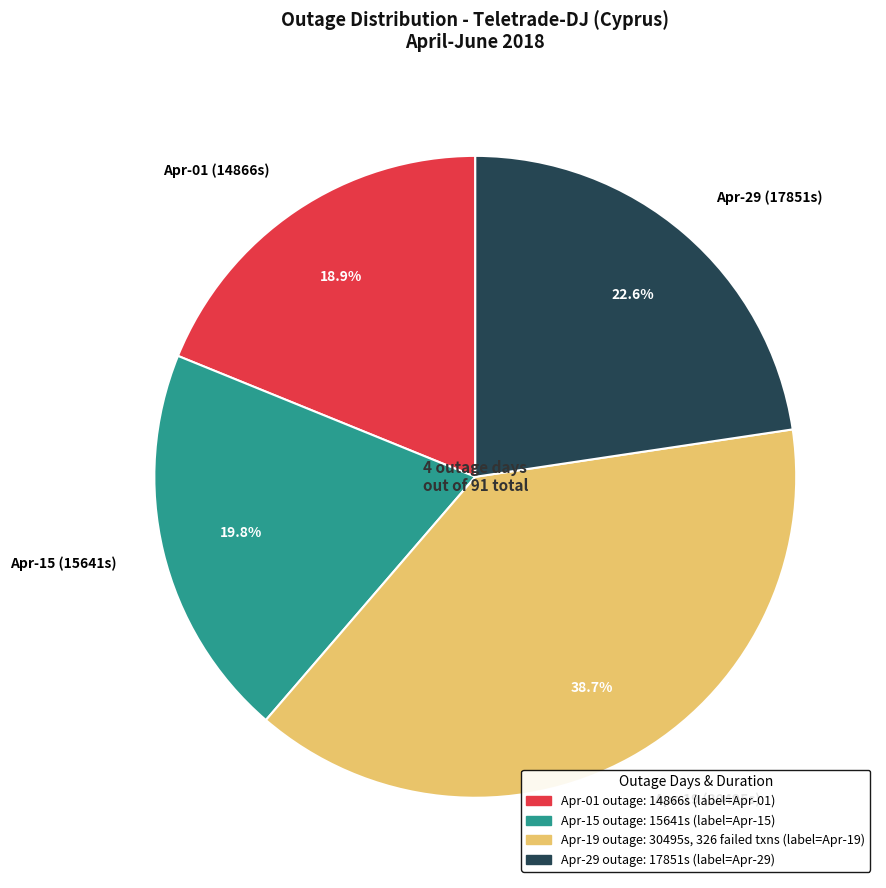

Approximately how many times larger is the value at Apr-01 (14866s) compared to Apr-29 (17851s)?

0.8